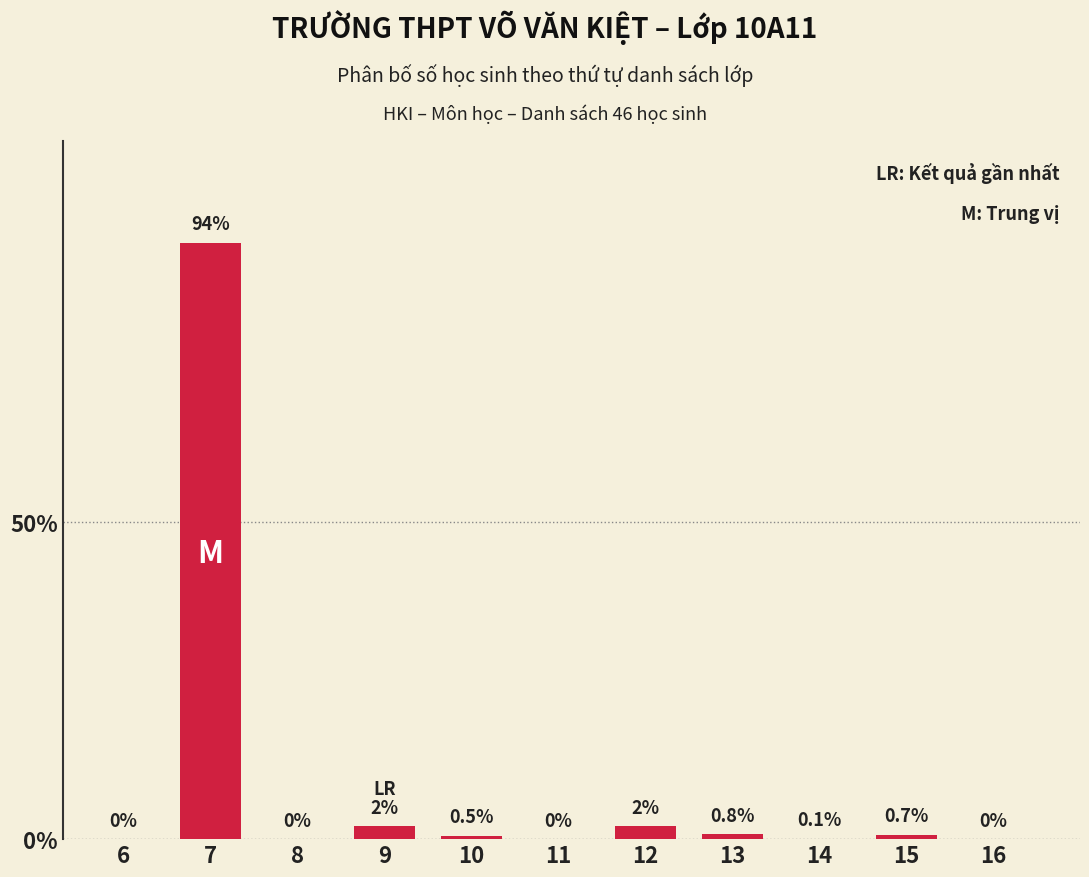

Reading left to right, transcribe all the data shown in this chart.

6=0.0	7=94.0	8=0.0	9=2.0	10=0.5	11=0.0	12=2.0	13=0.8	14=0.1	15=0.7	16=0.0